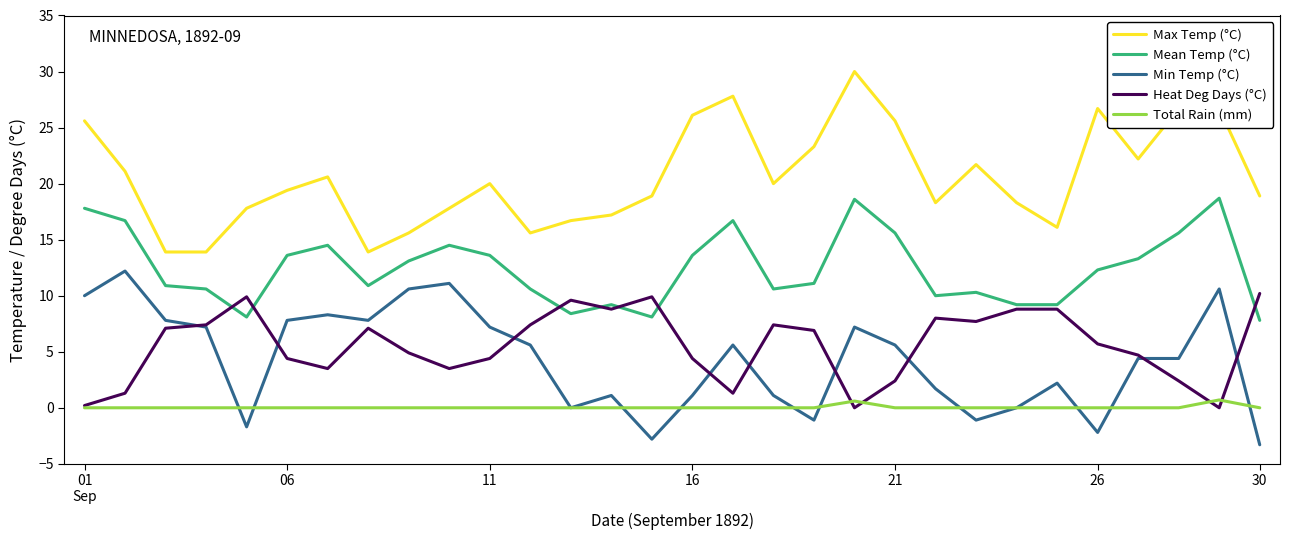

Which series has the largest total across all categories?

Max Temp (°C)